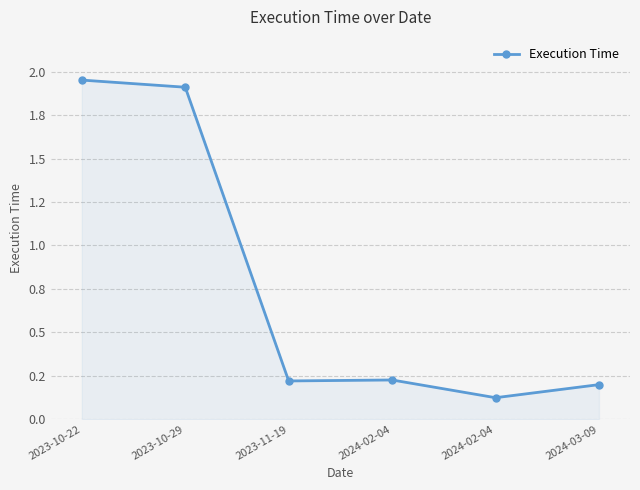

Is this an area chart (filled region under the line)?

Yes